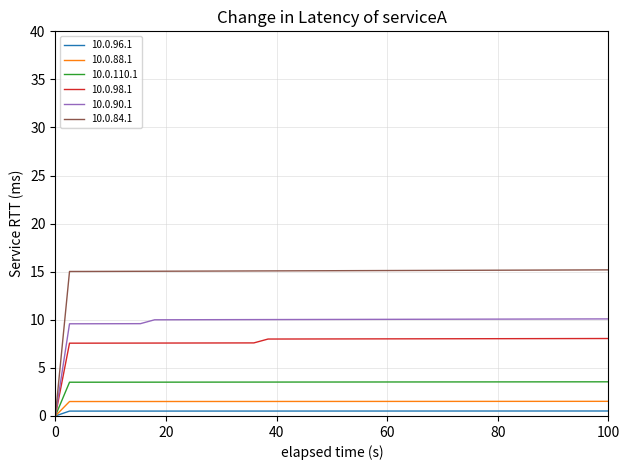

Which series has the widest spread of values?

10.0.84.1